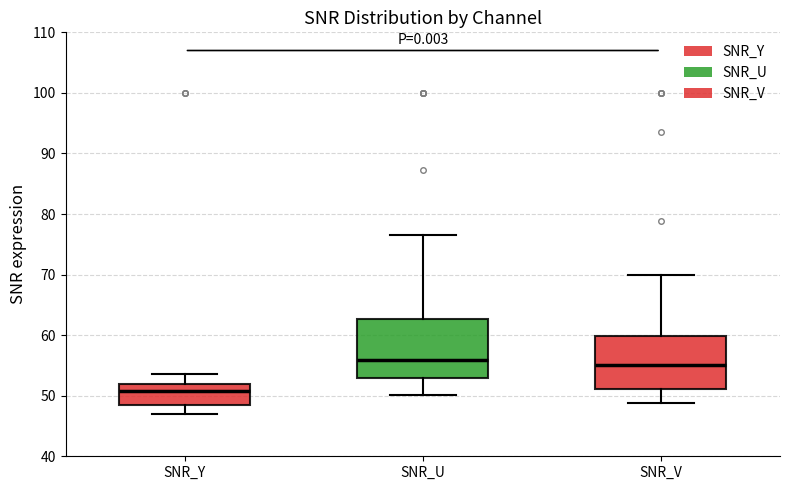

Where is the lower edge of the box for SNR_U on the y-axis? The values are not printed on the chart, so give them approximately, as read against the axis.

53